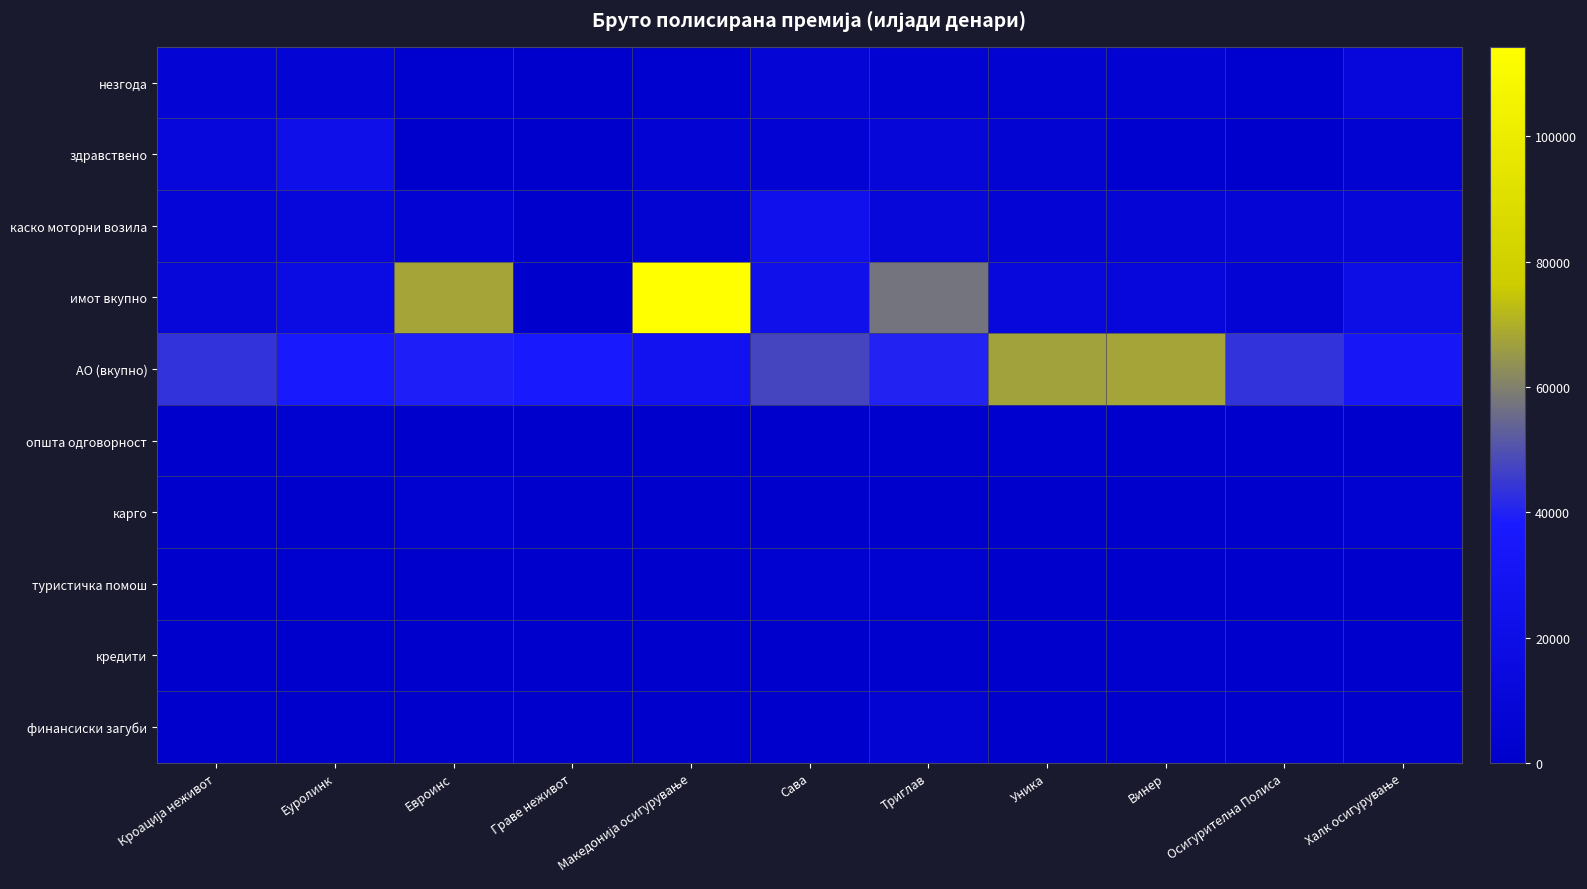

At which category is the sum across all series the highest?

Македонија осигурување